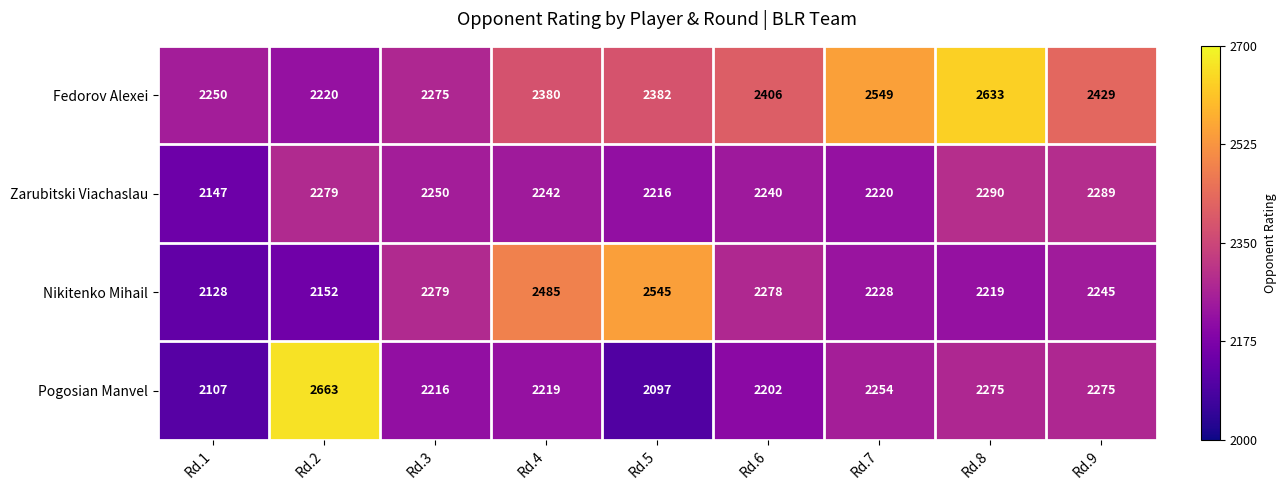

What is the sum of all Nikitenko Mihail values?

20559